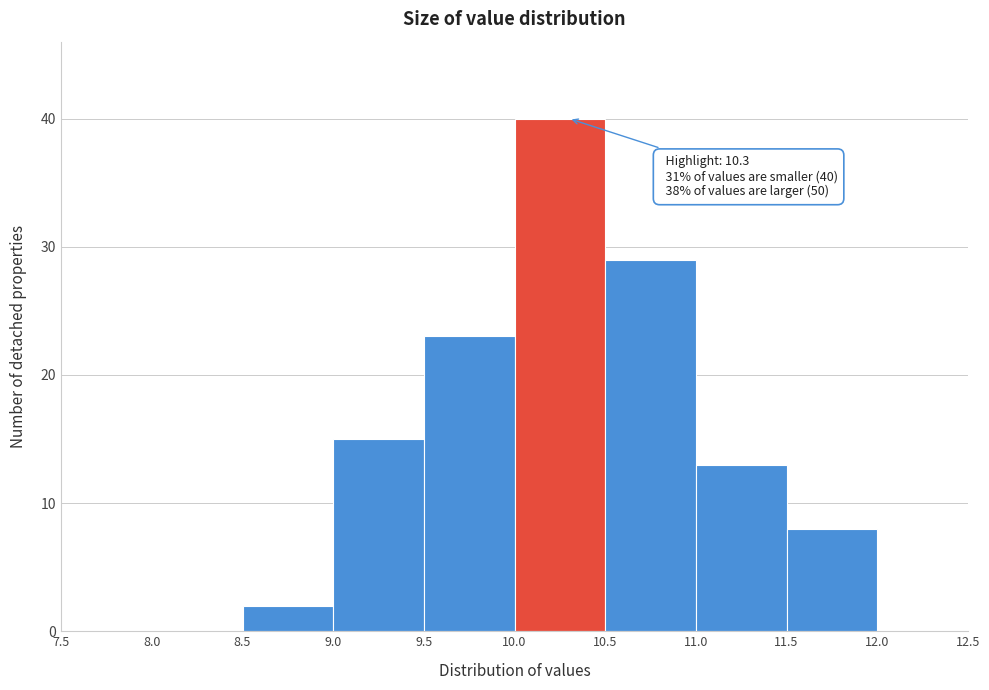

Which range on the x-axis has the tallest bar?

10.0 to 10.5